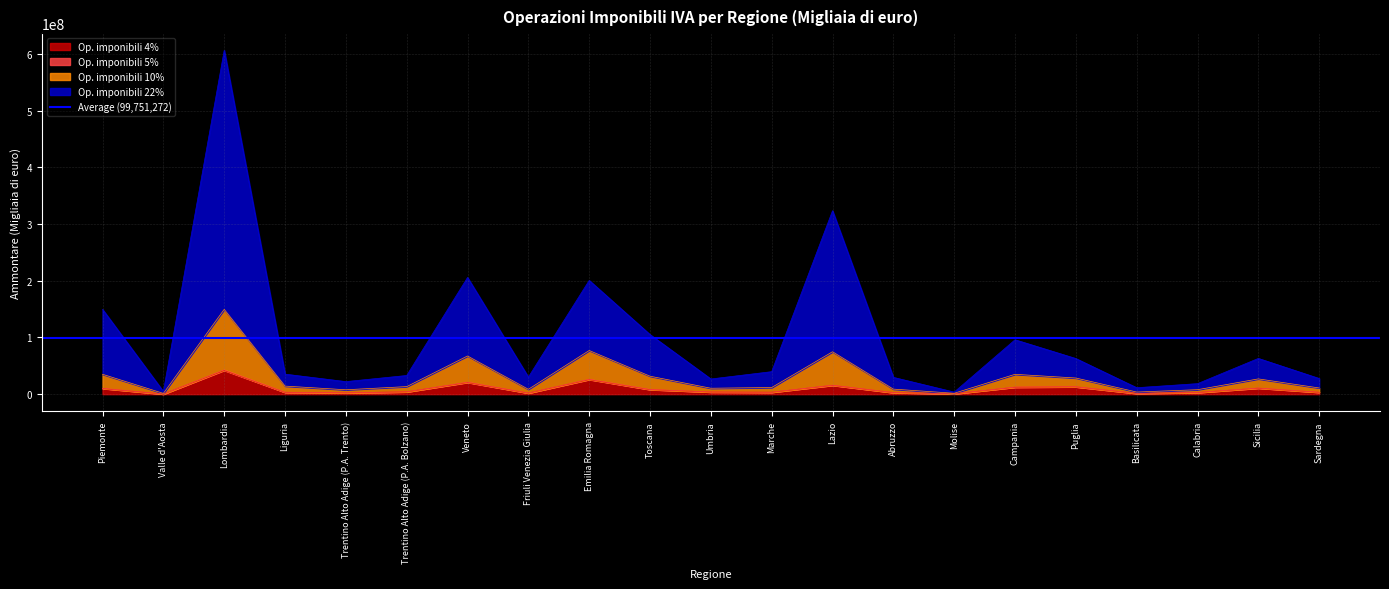

At which label does Op. imponibili 22% reach its minimum?

Molise